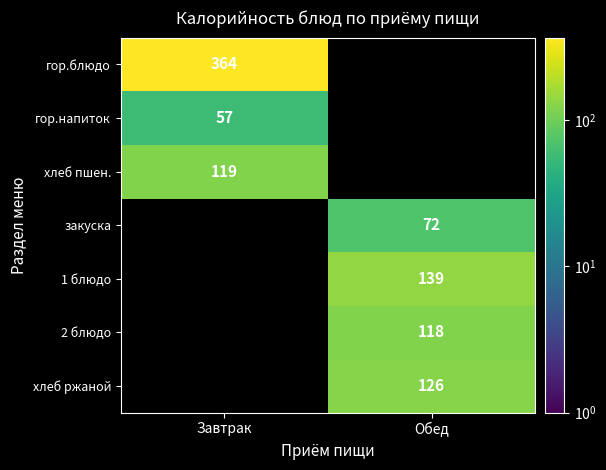

The value of закуска at Обед is 72. True or false?

True